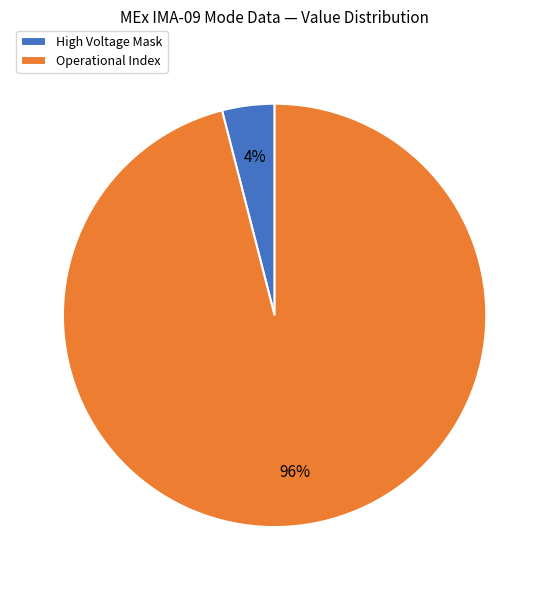

Which slice is the smallest?

High Voltage Mask